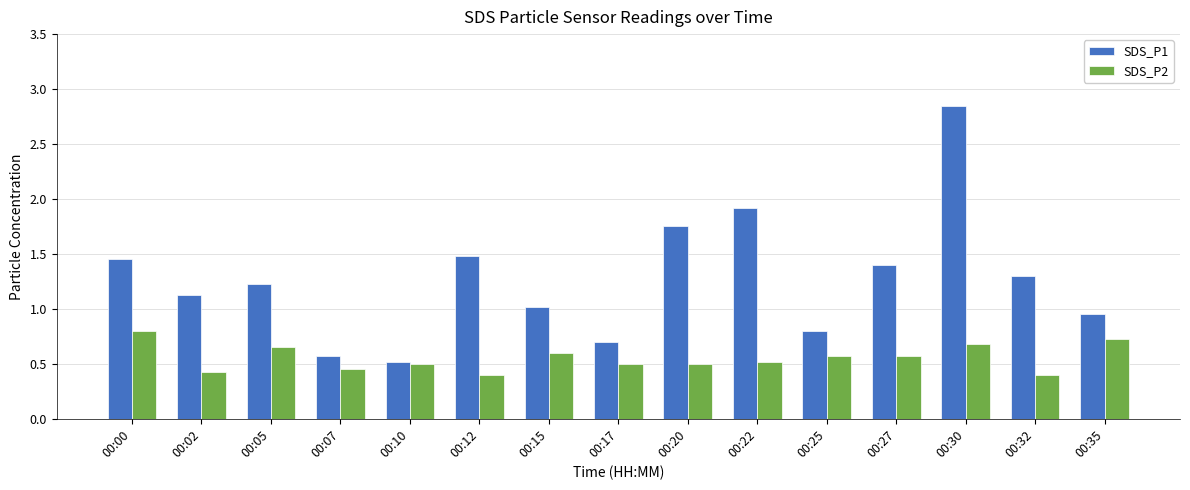

Which label corresponds to the largest value in the chart?

00:30